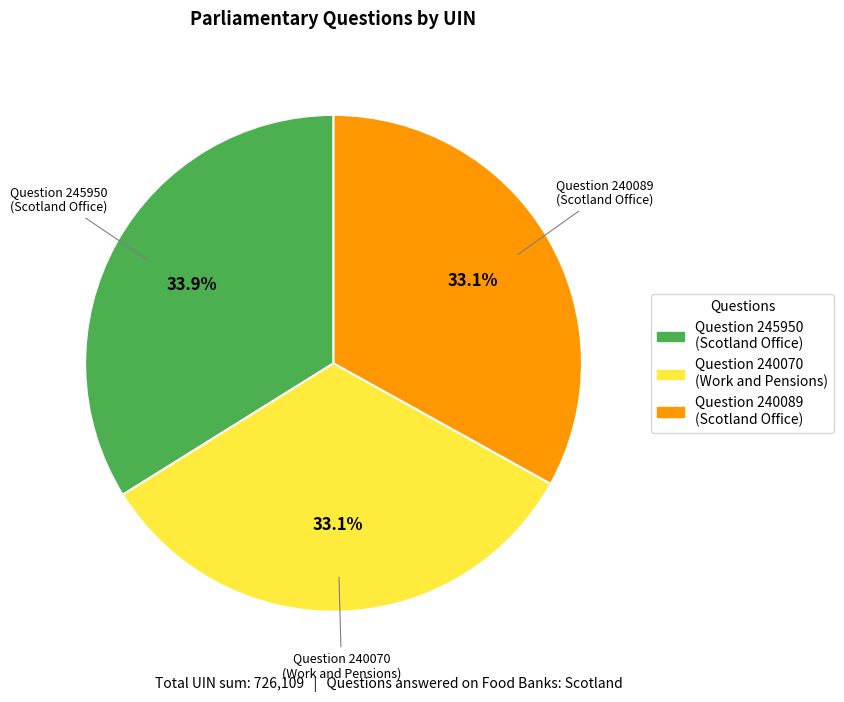

Combined, what portion of the pie is Question 240089 (Scotland Office) and Question 240070 (Work and Pensions)?

66.1%